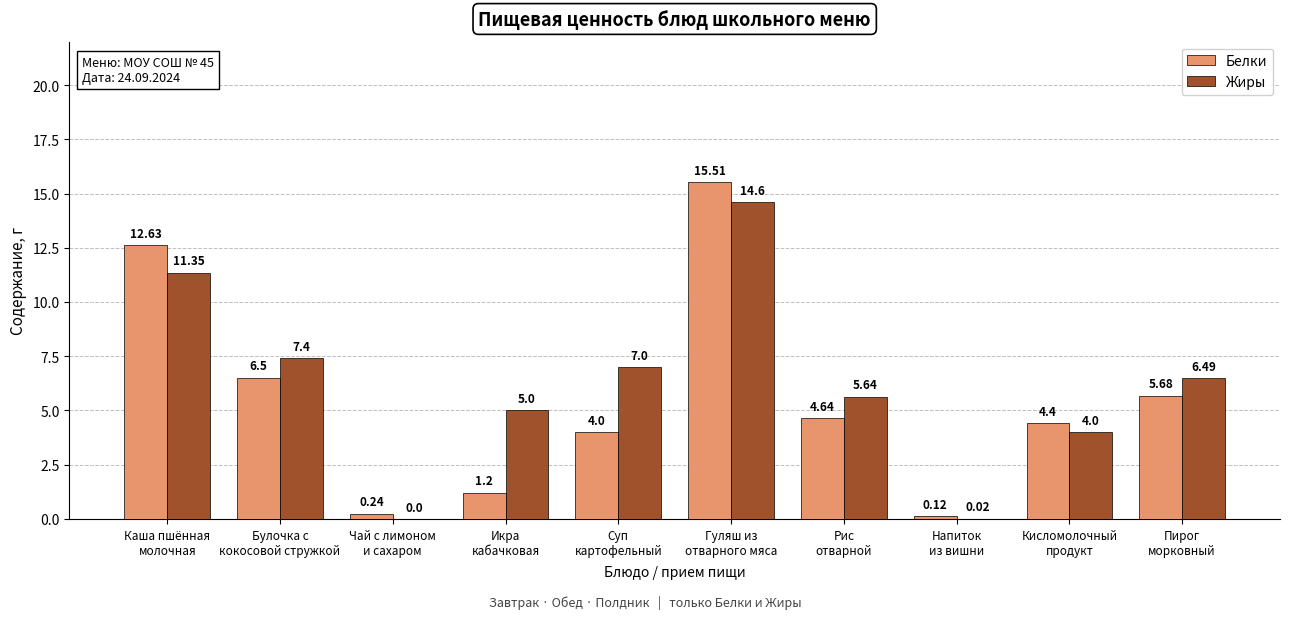

What is the difference between the Белки values at Суп
картофельный and Рис
отварной?

0.6